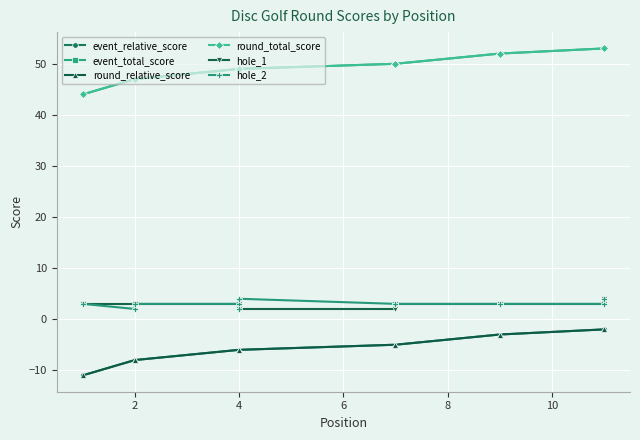

At 7, list the series in order from smallest to largest.

event_relative_score, round_relative_score, hole_1, hole_2, event_total_score, round_total_score